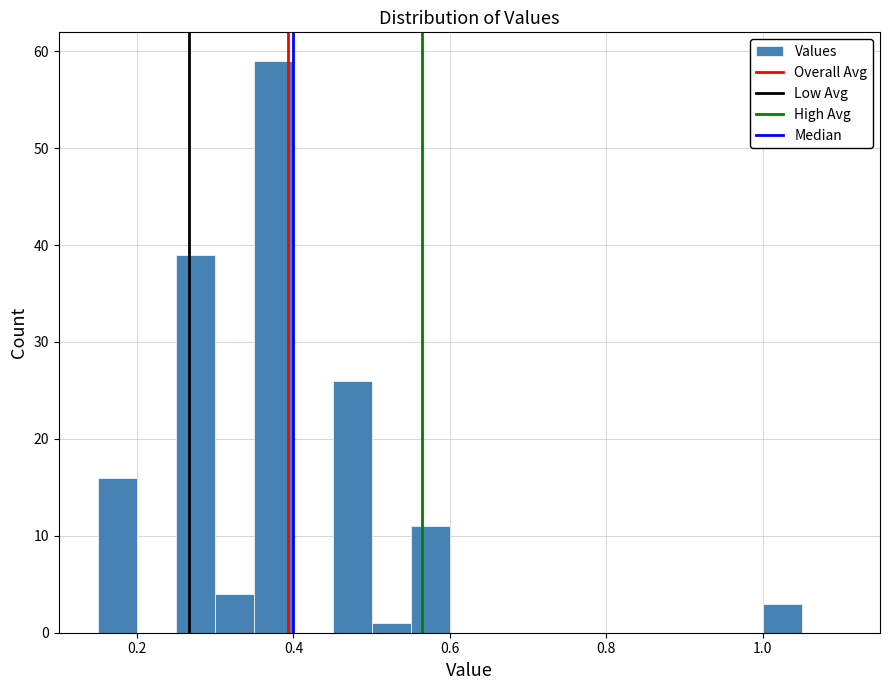

Read against the x-axis, roughly where is the centre of the tallest bar?

0.38